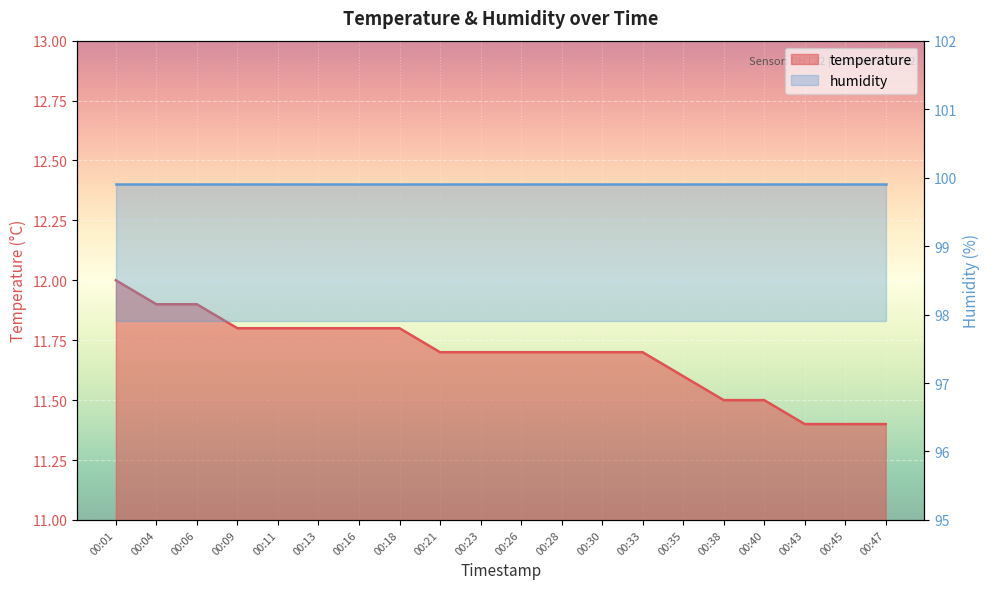

Approximately how many times larger is the value at 00:26 compared to 00:23?

1.0